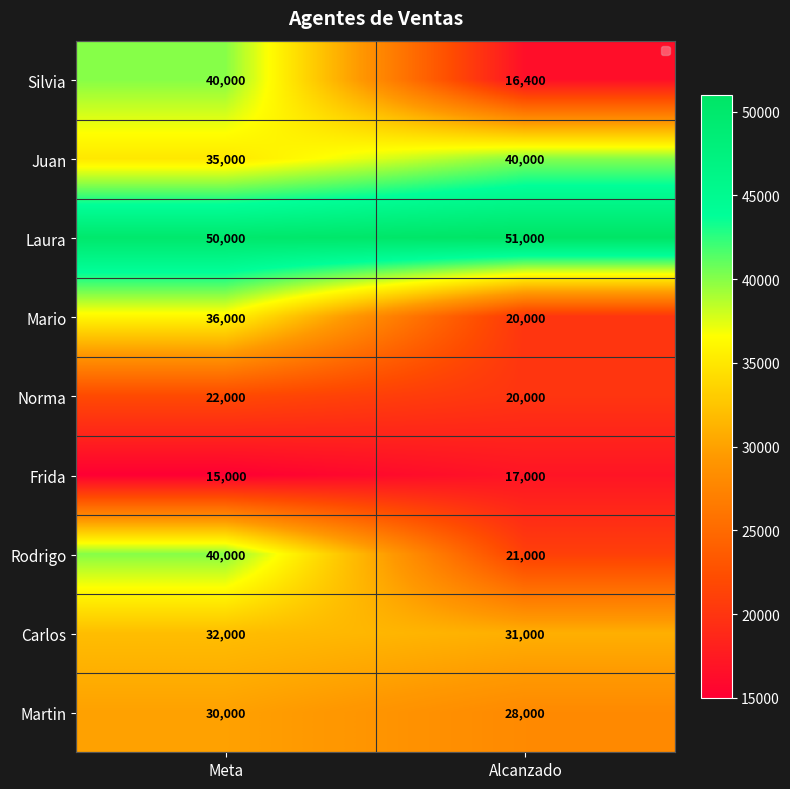

Reading left to right, list all the values displayed in this chart.

Silvia: 40000	16400
Juan: 35000	40000
Laura: 50000	51000
Mario: 36000	20000
Norma: 22000	20000
Frida: 15000	17000
Rodrigo: 40000	21000
Carlos: 32000	31000
Martin: 30000	28000